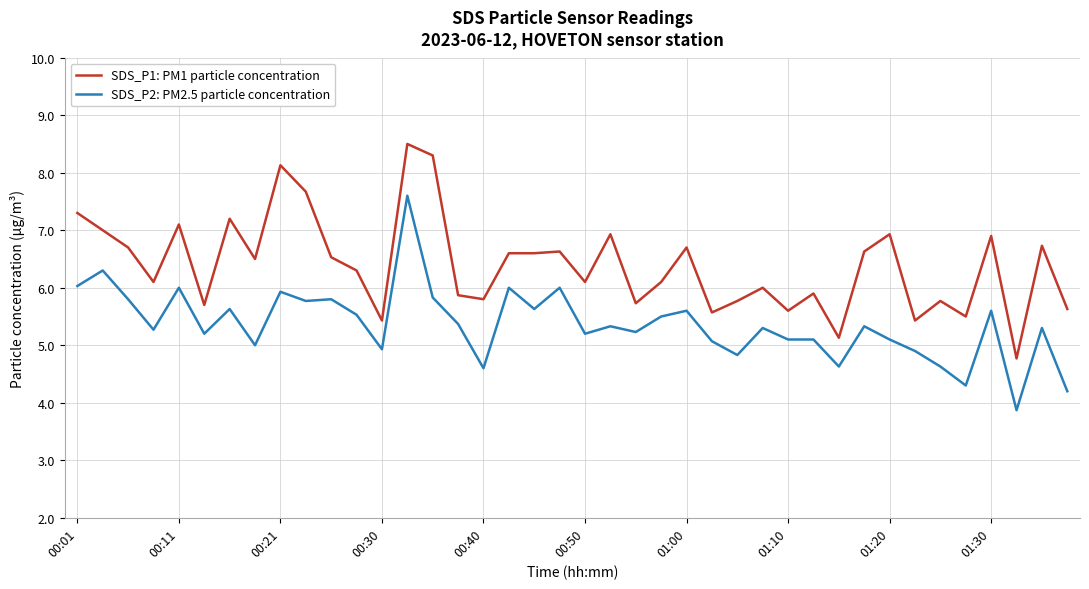

List the series in order of their peak value, lowest first.

SDS_P2: PM2.5 particle concentration, SDS_P1: PM1 particle concentration